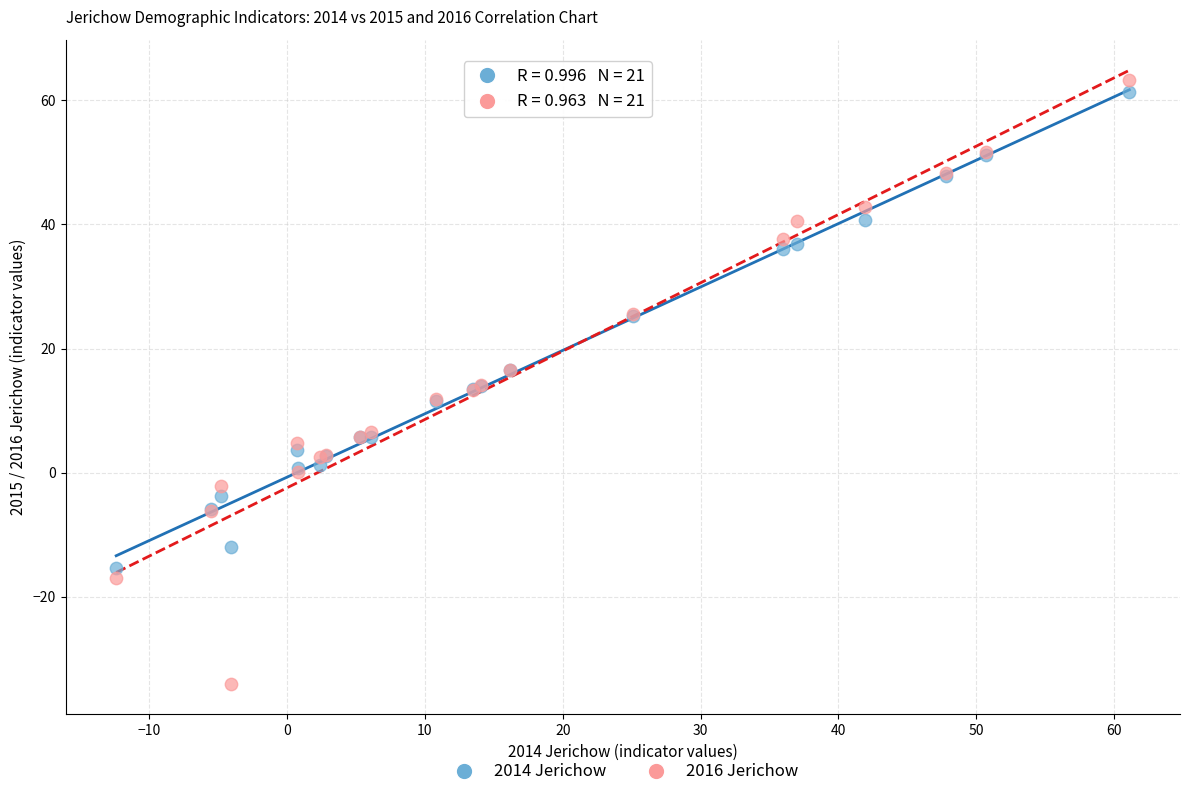

Which series contains the highest Y value?

2016 Jerichow